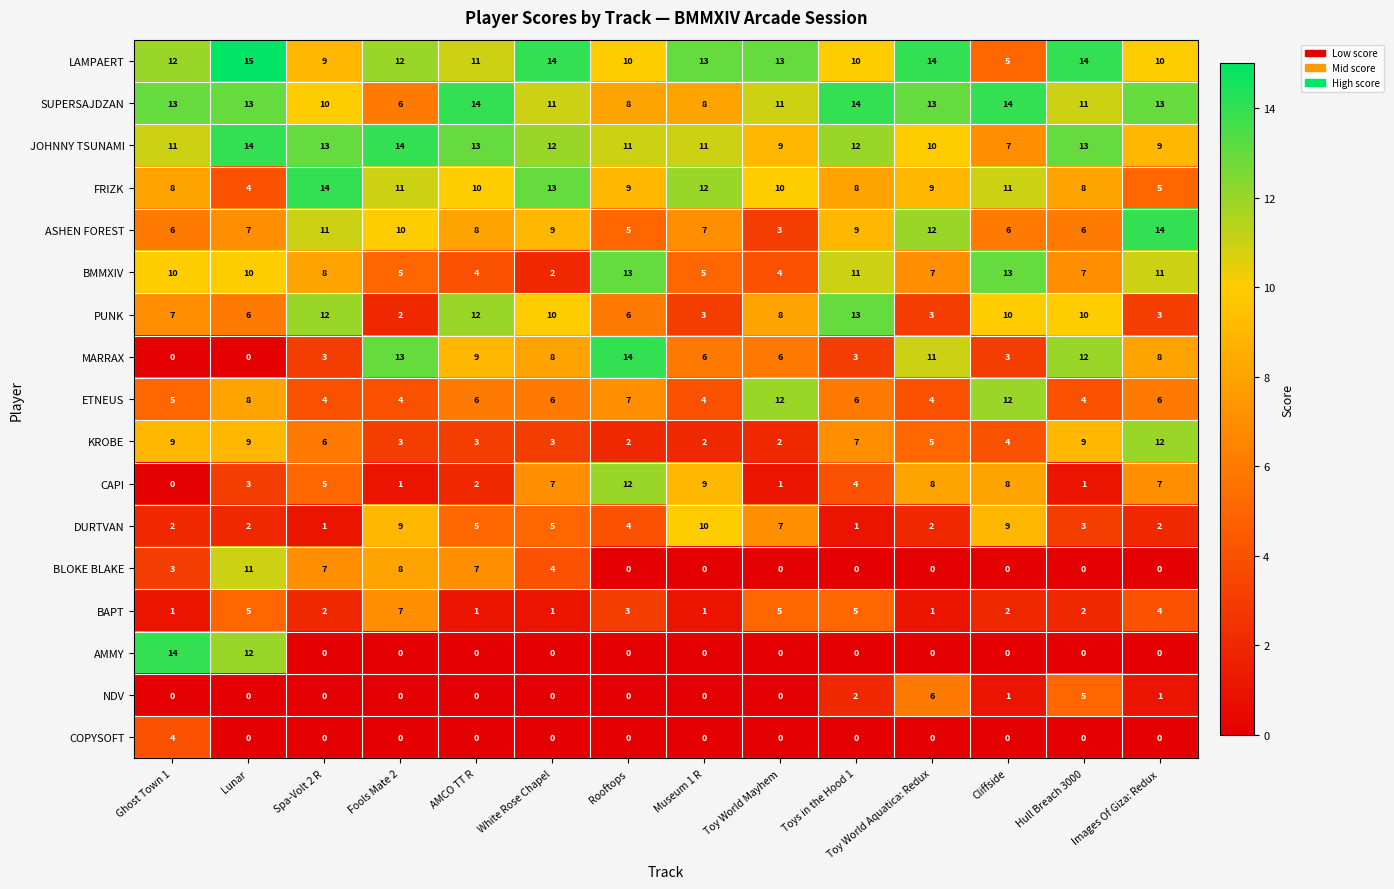

The value of MARRAX at Toy World Mayhem is 6. True or false?

True